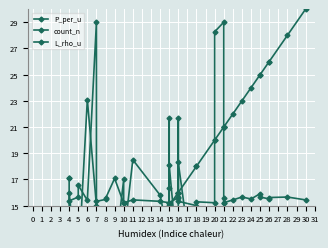

How many series are shown in this chart?

3